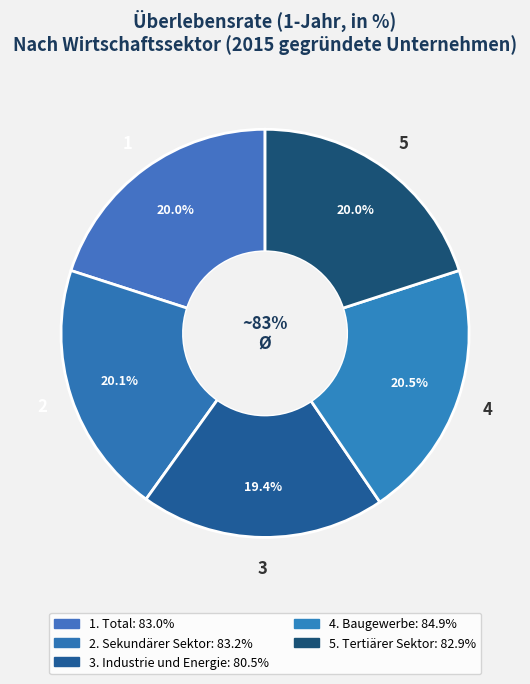

Does Sekundärer Sektor account for over 50% of the chart?

No